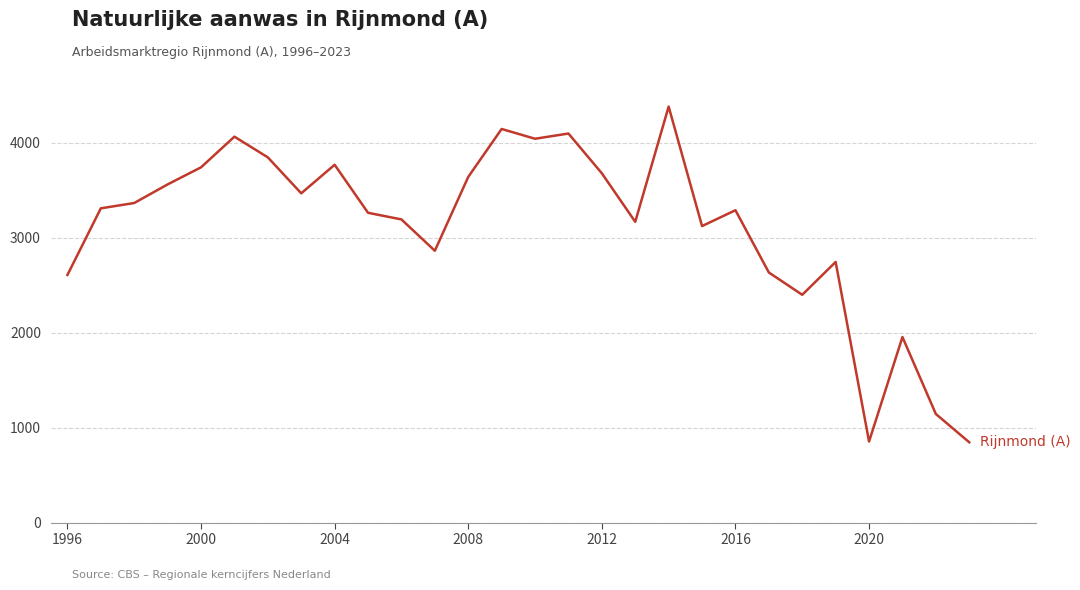

What is the difference between the maximum and minimum values?

3537